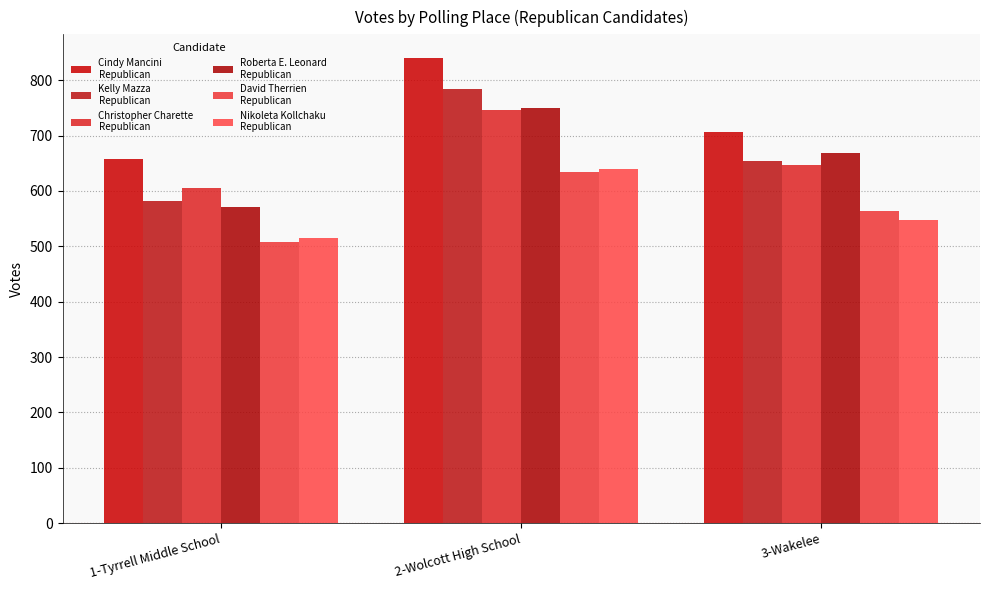

What is the spread (max minus min) of values at 2-Wolcott High School?

207